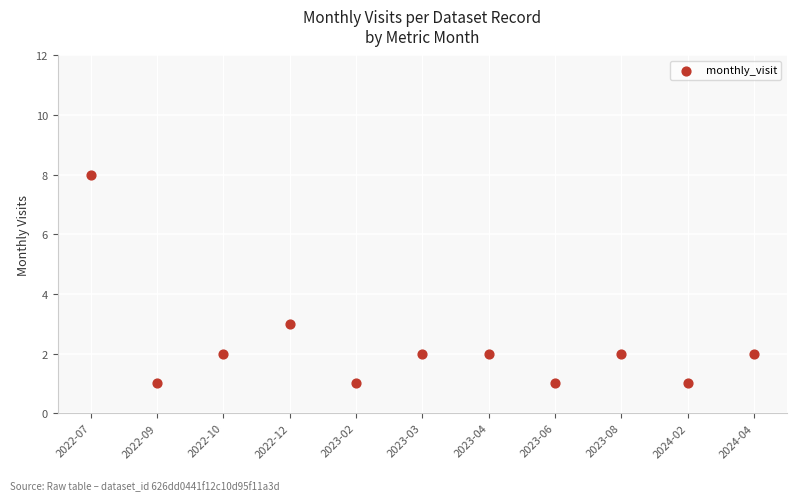

What Y value in the scatter plot is closest to 4?

3